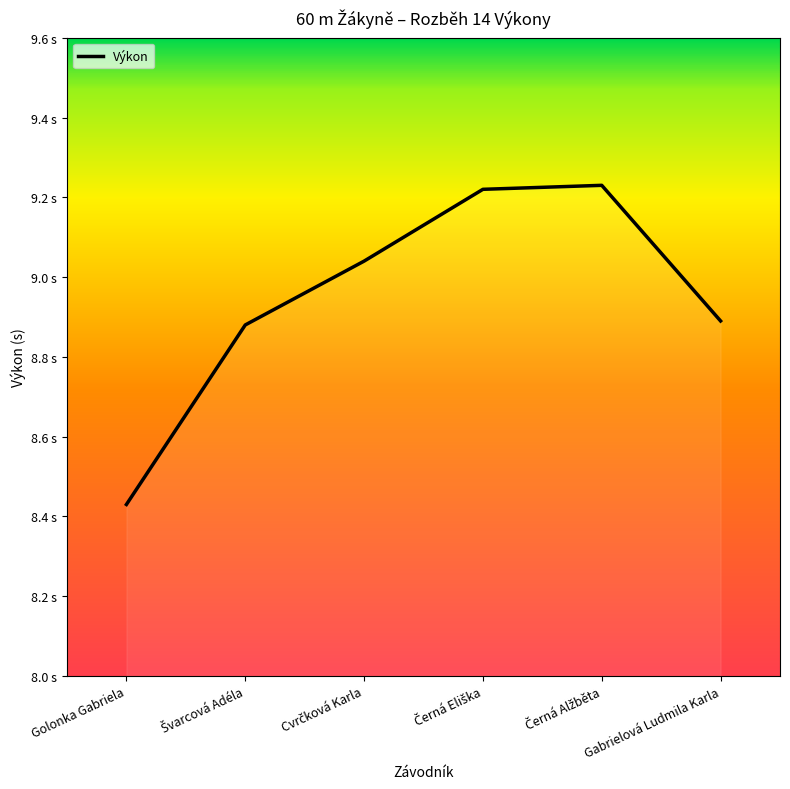

What is the difference between the second highest and minimum values?

0.8